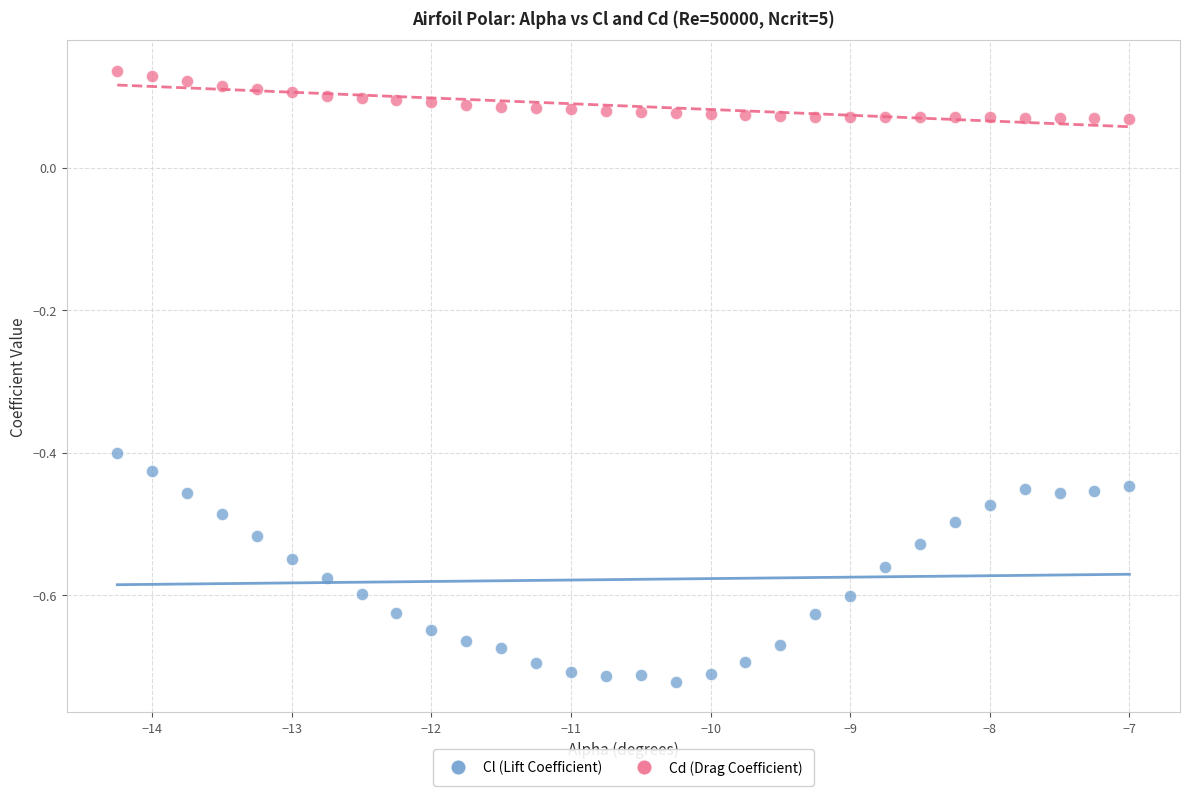

Which series has the largest Y range (max minus min)?

Cl (Lift Coefficient)